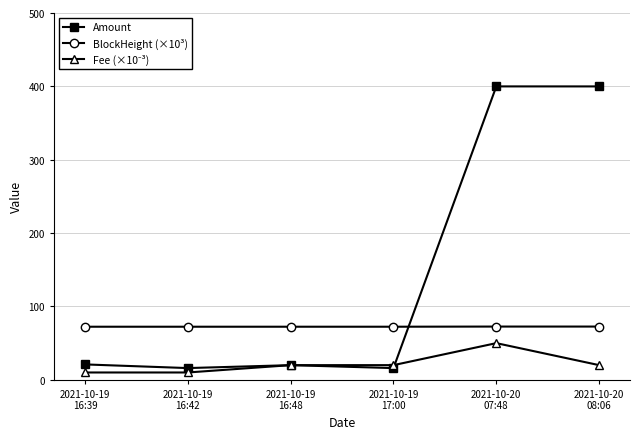

Read the Amount value at 2021-10-19
17:00.

16.0